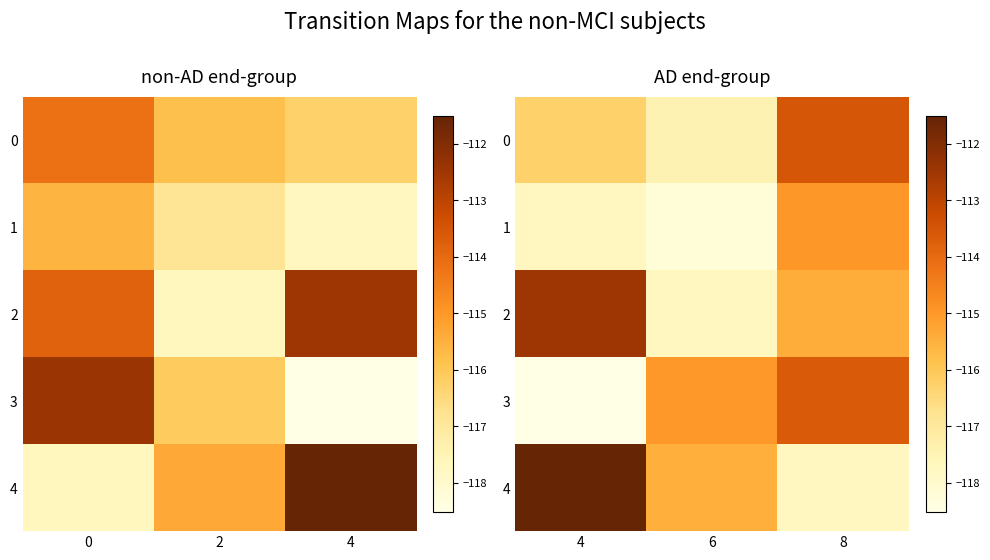

What is the spread (max minus min) of values at 8?

4.2